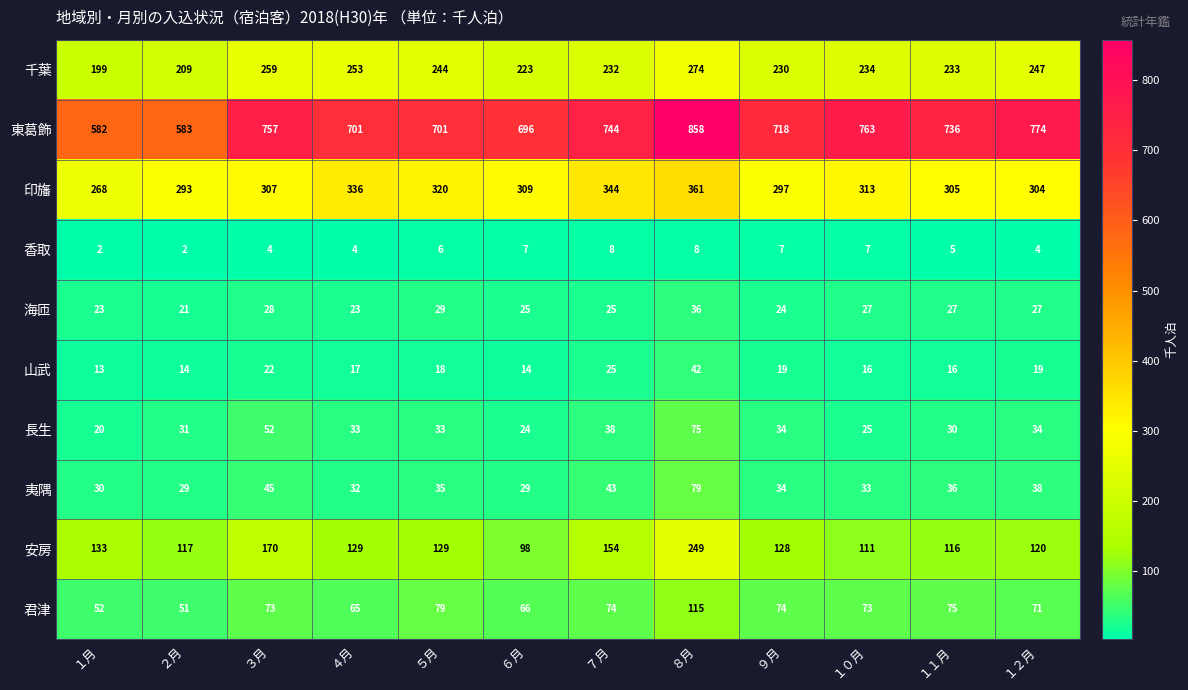

List the series in order of their peak value, lowest first.

香取, 海匝, 山武, 長生, 夷隅, 君津, 安房, 千葉, 印旛, 東葛飾